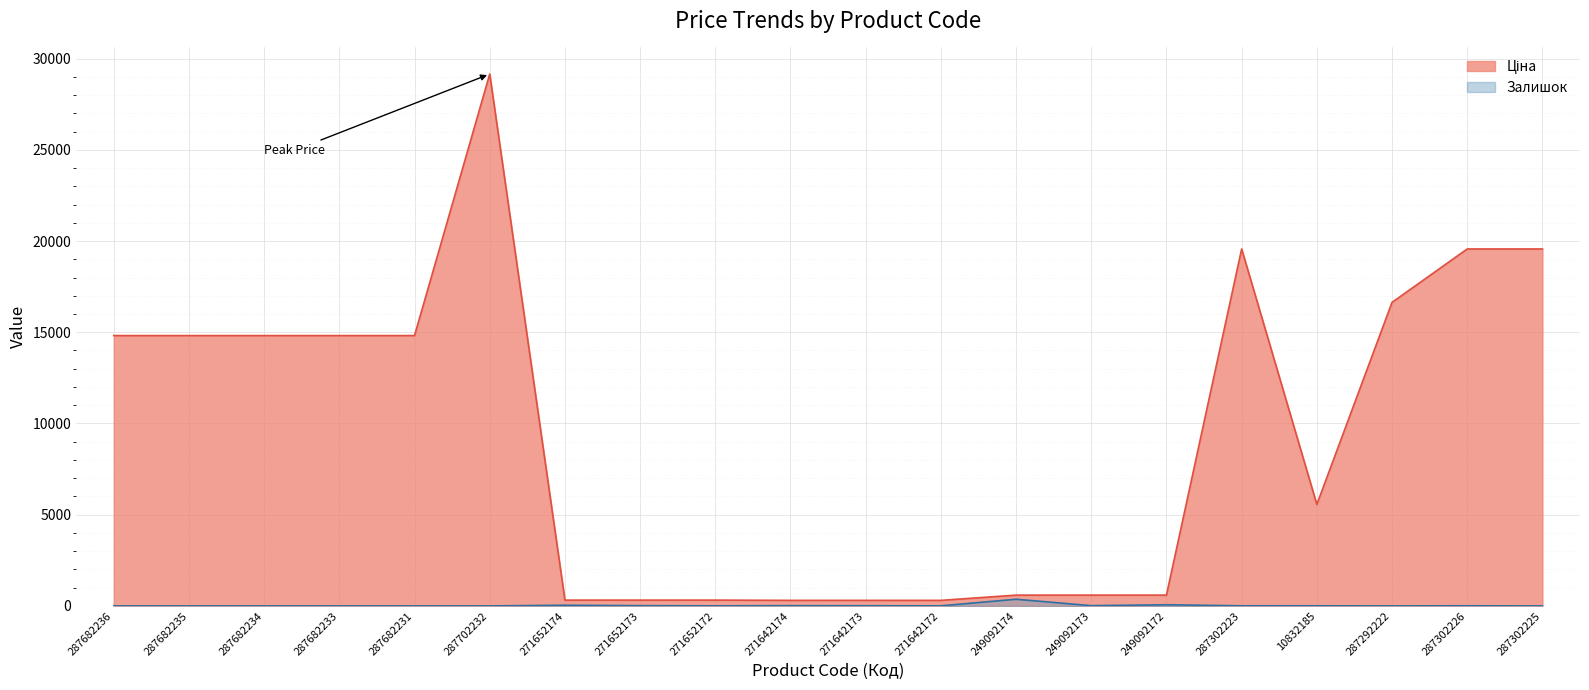

How many categories are shown in the chart?

20